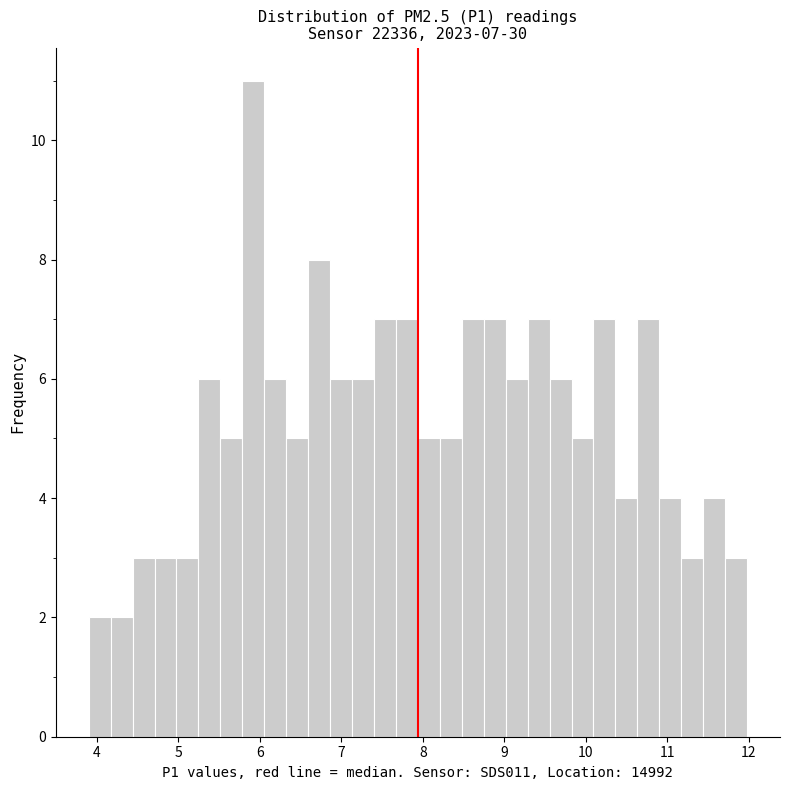

Around what value on the x-axis is the tallest bar? Give the approximate position of its centre, as read against the axis.

5.9